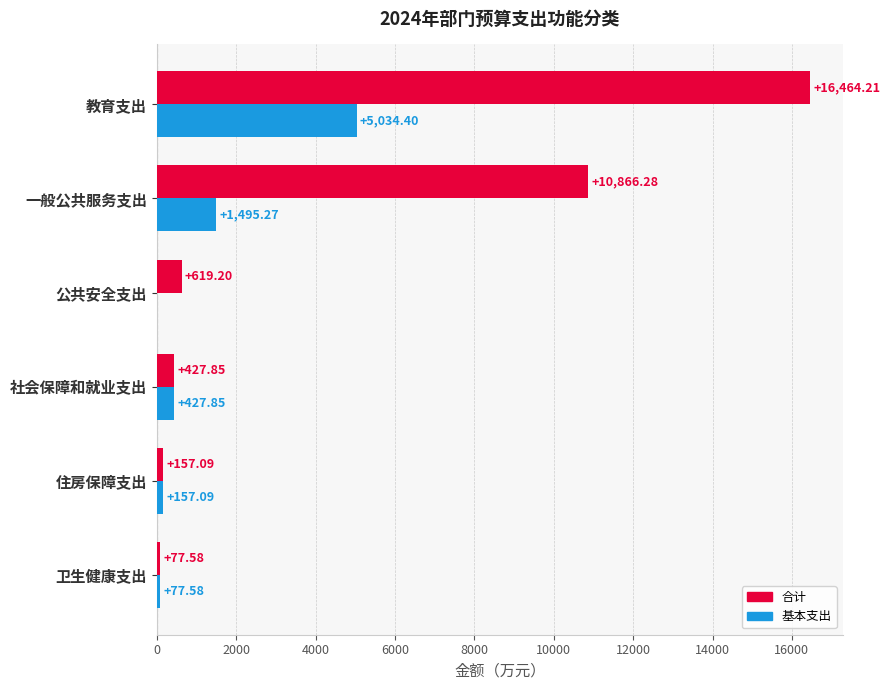

Where is 基本支出 nearest to the value 2517?

一般公共服务支出